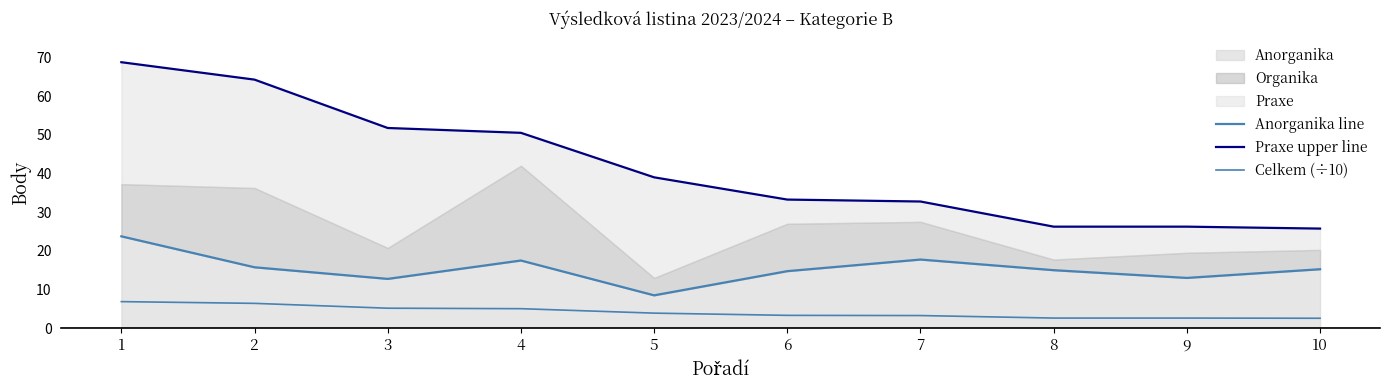

True or false: Praxe upper line and Celkem (÷10) intersect in this chart.

False